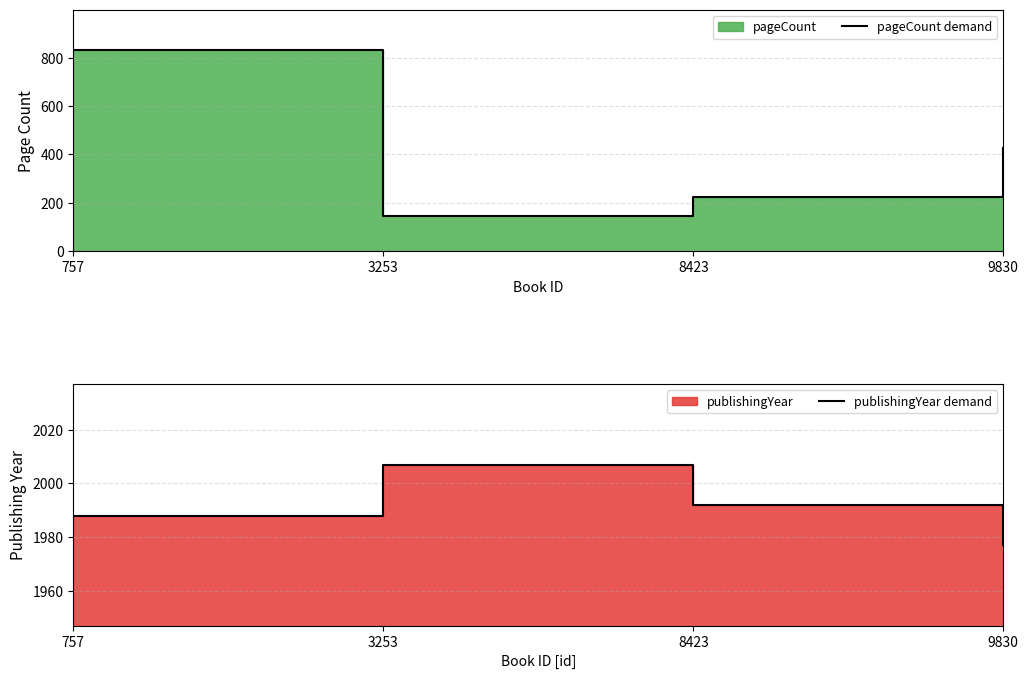

What is the maximum value for publishingYear demand?

2007